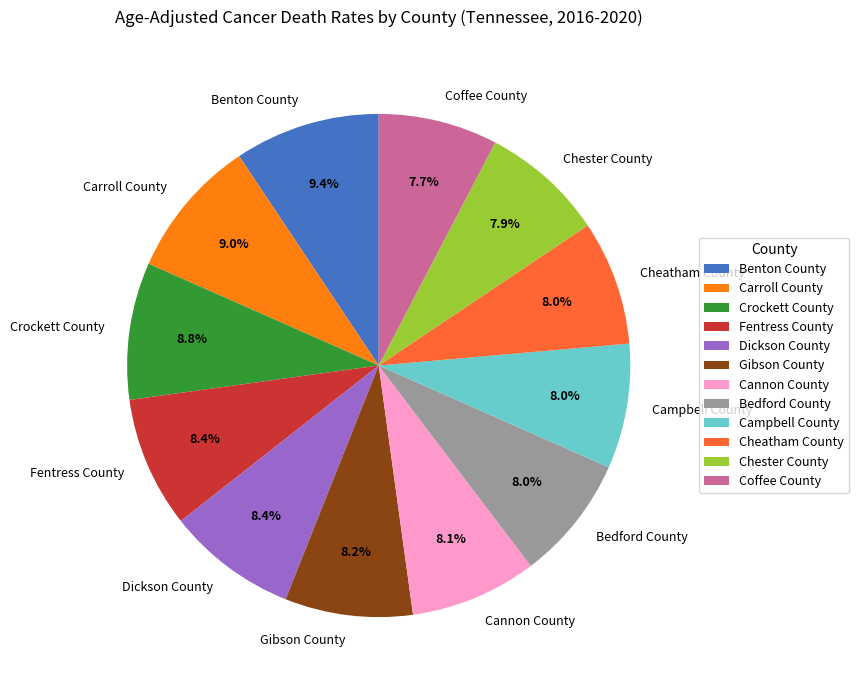

To the nearest percent, what percentage of the pie is Crockett County?

9%